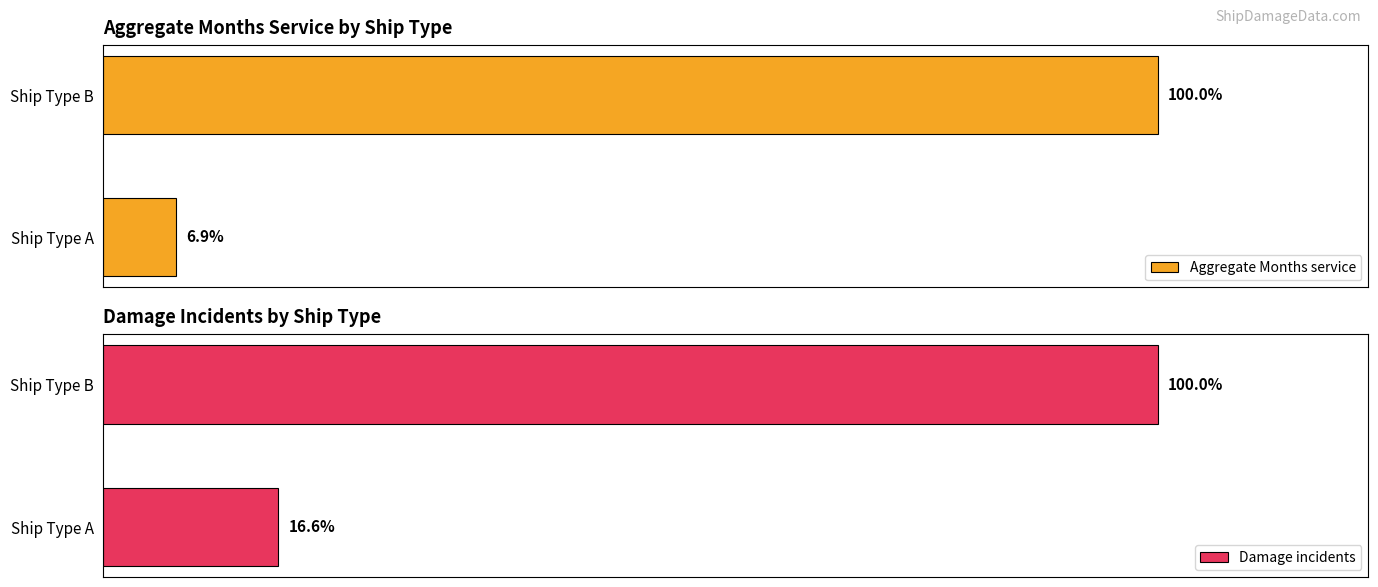

How many bars are there in each group?

2